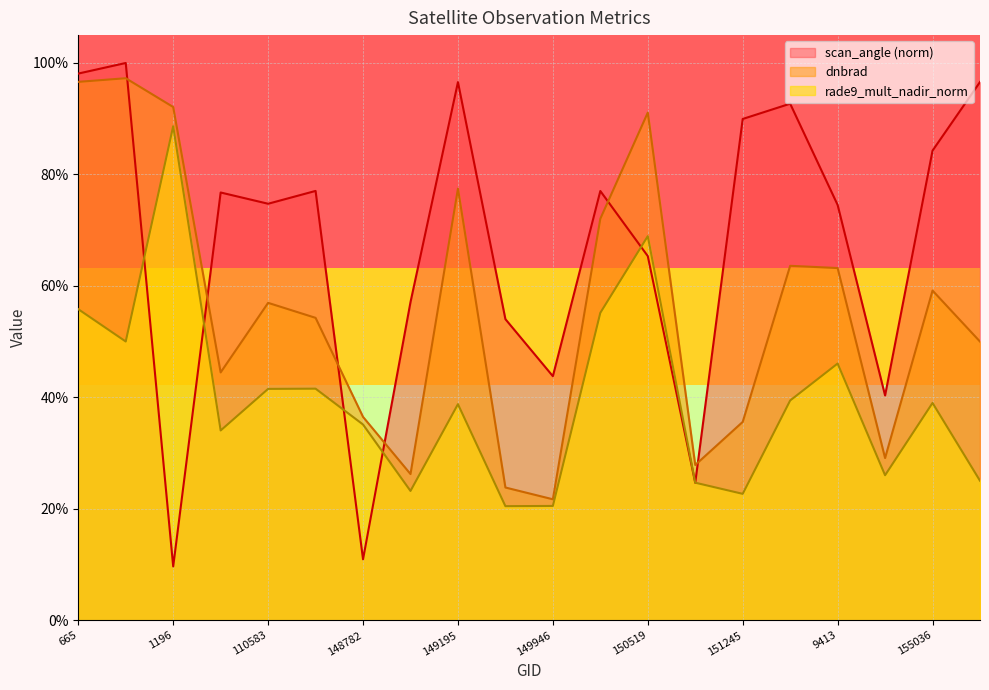

What is the maximum value for rade9_mult_nadir_norm?

0.9